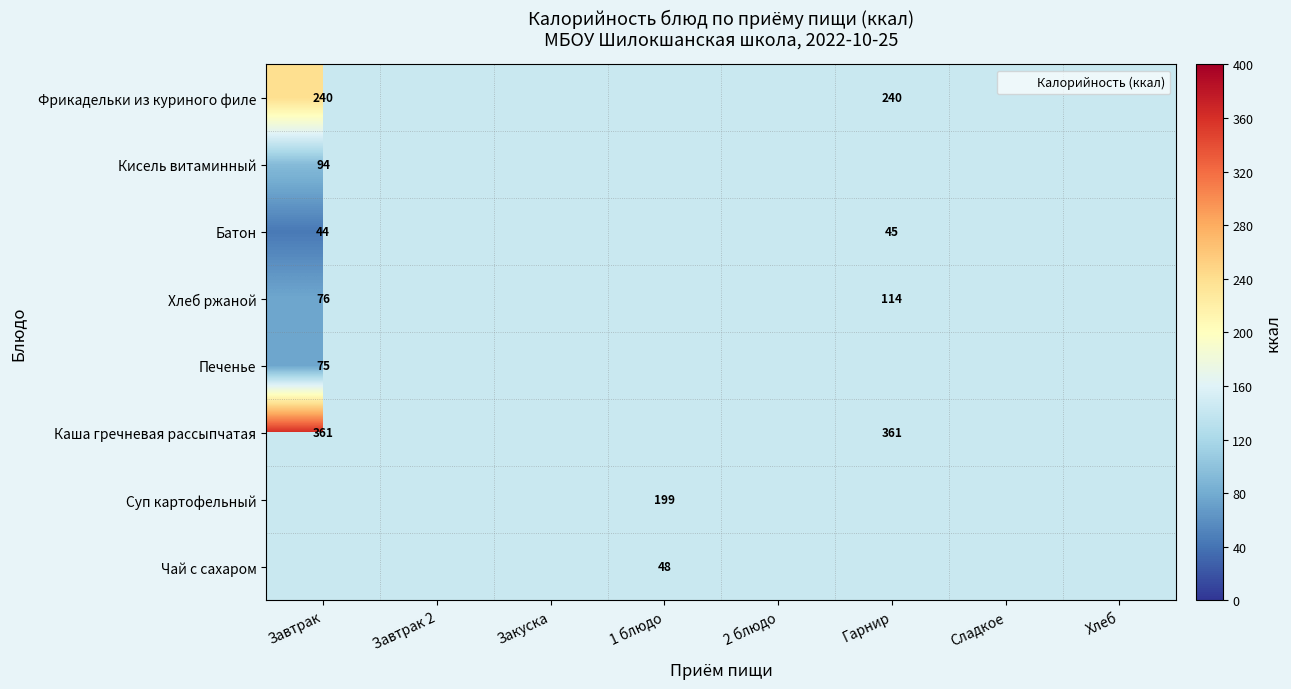

What is the maximum value shown in the chart?

361.2